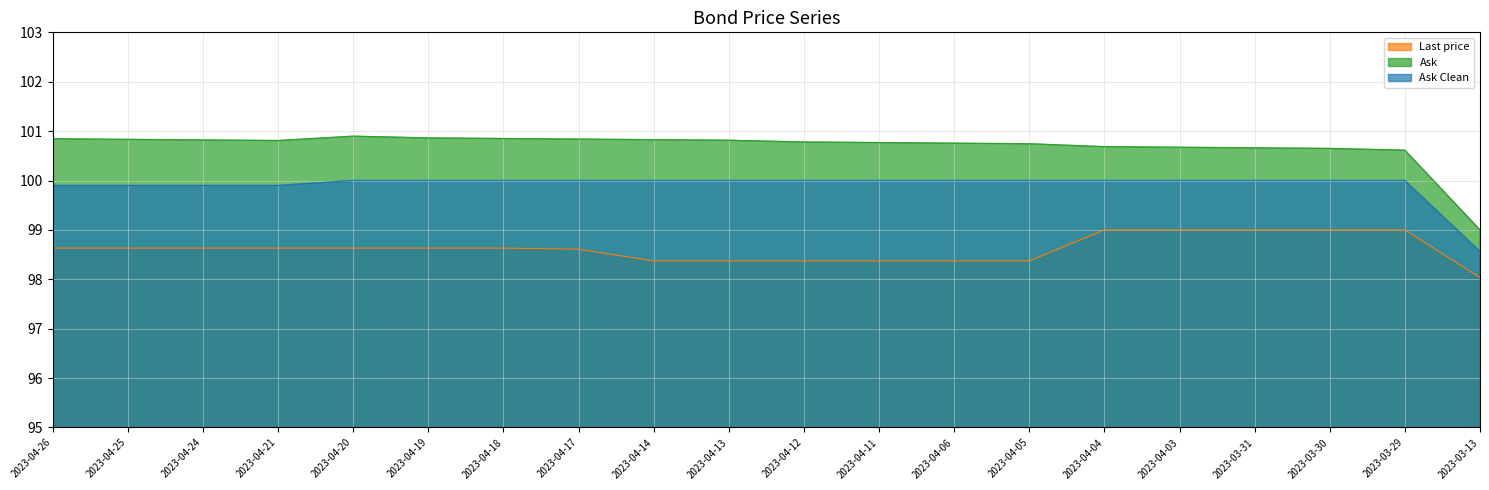

What is the label of the 11th point from the left?

2023-04-12